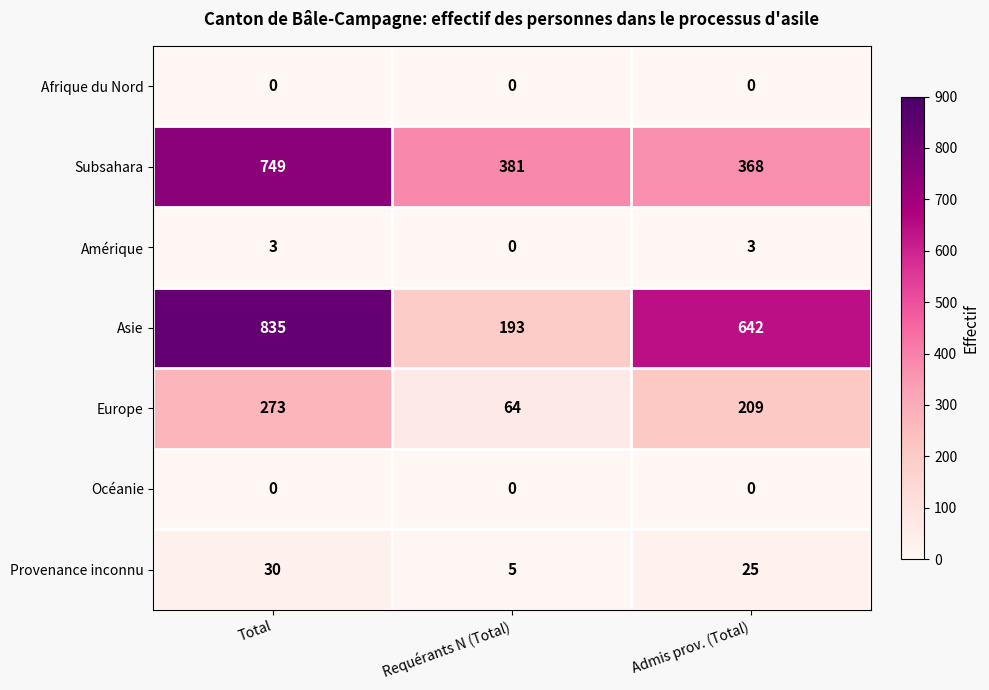

Reading right to left, extract all data points from this chart.

Afrique du Nord: 0	0	0
Subsahara: 368	381	749
Amérique: 3	0	3
Asie: 642	193	835
Europe: 209	64	273
Océanie: 0	0	0
Provenance inconnu: 25	5	30